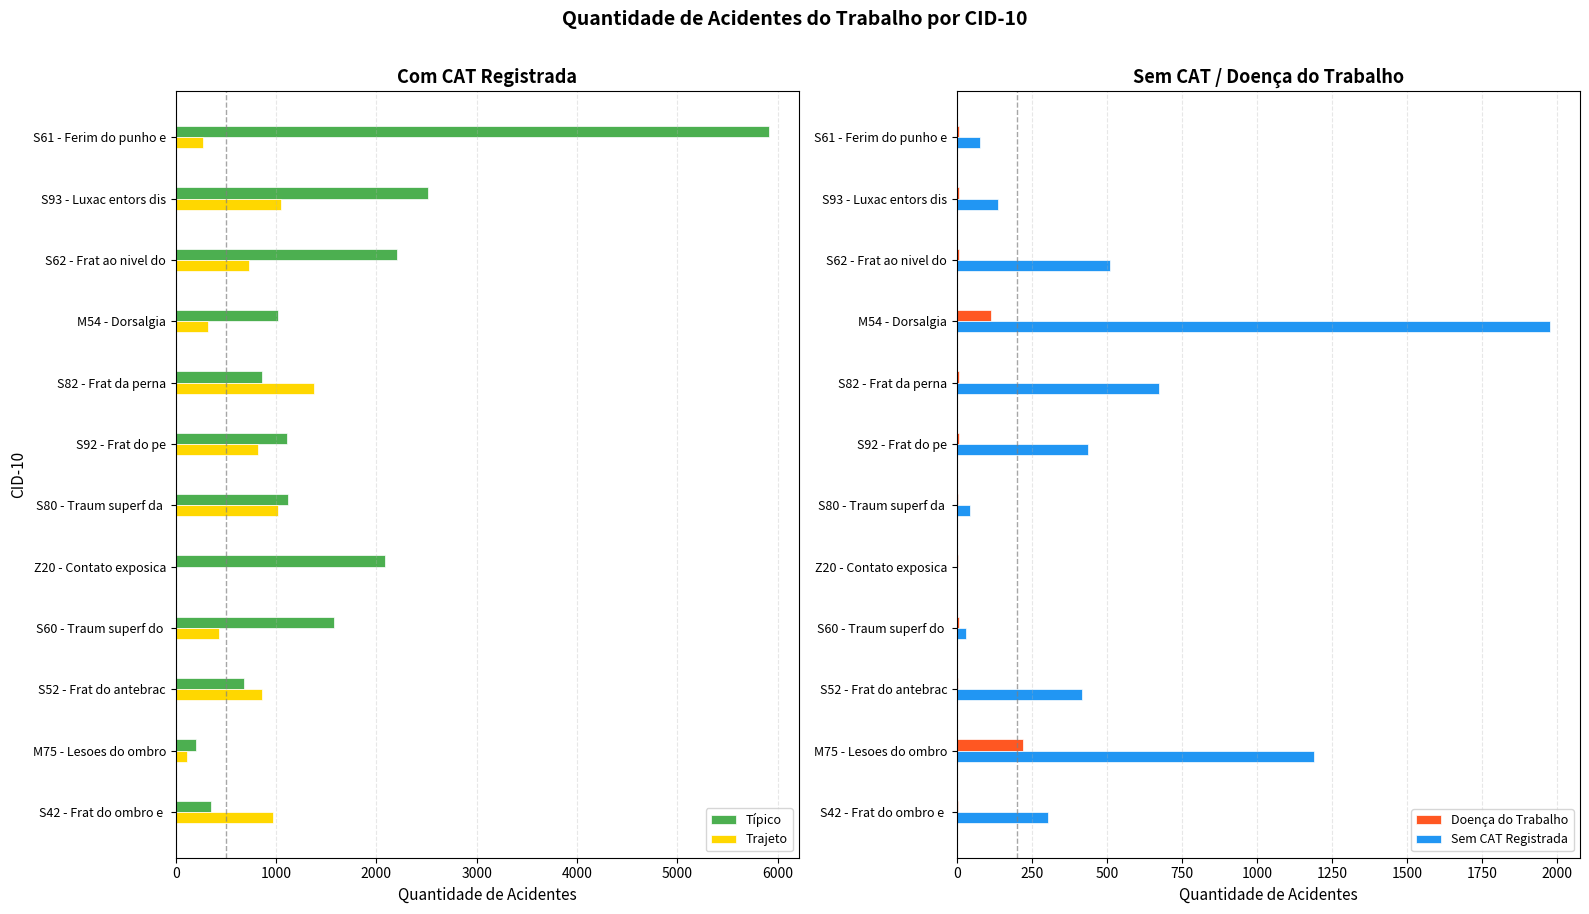

At which label is Típico closest to 3061?

S93 - Luxac entors dis